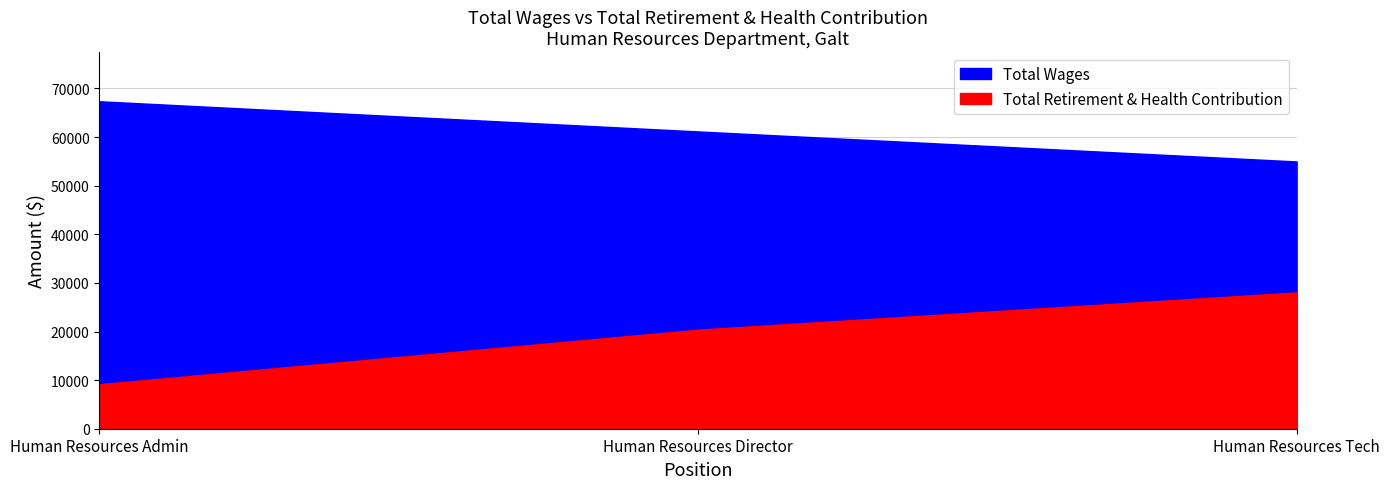

What is the minimum value shown in the chart?

9153